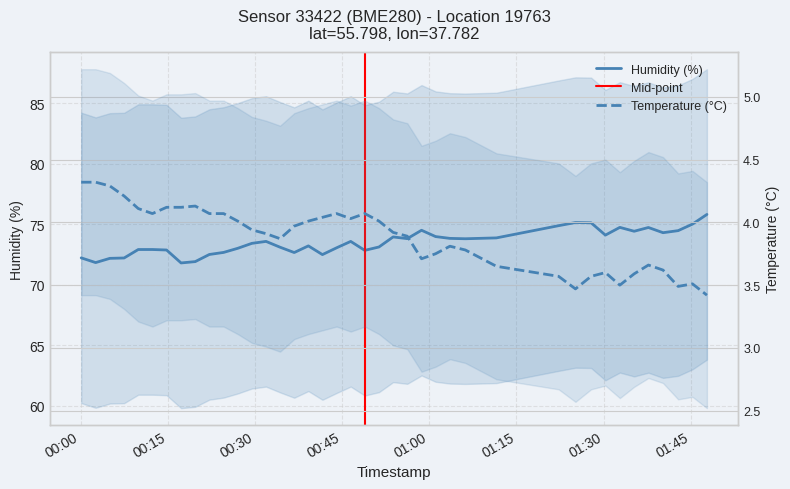

How many categories are shown in the chart?

40